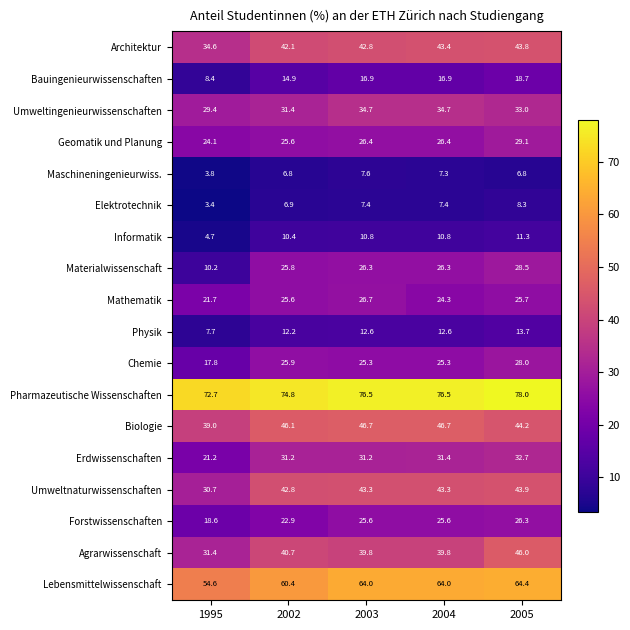

True or false: Architektur has a value of 73.5 at 2005.

False